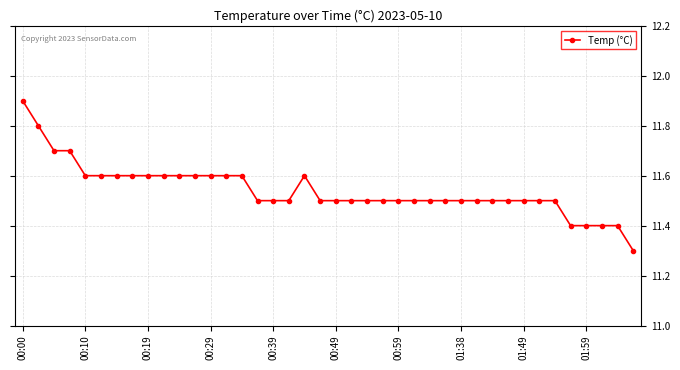

What is the difference between the second highest and minimum values?

0.5